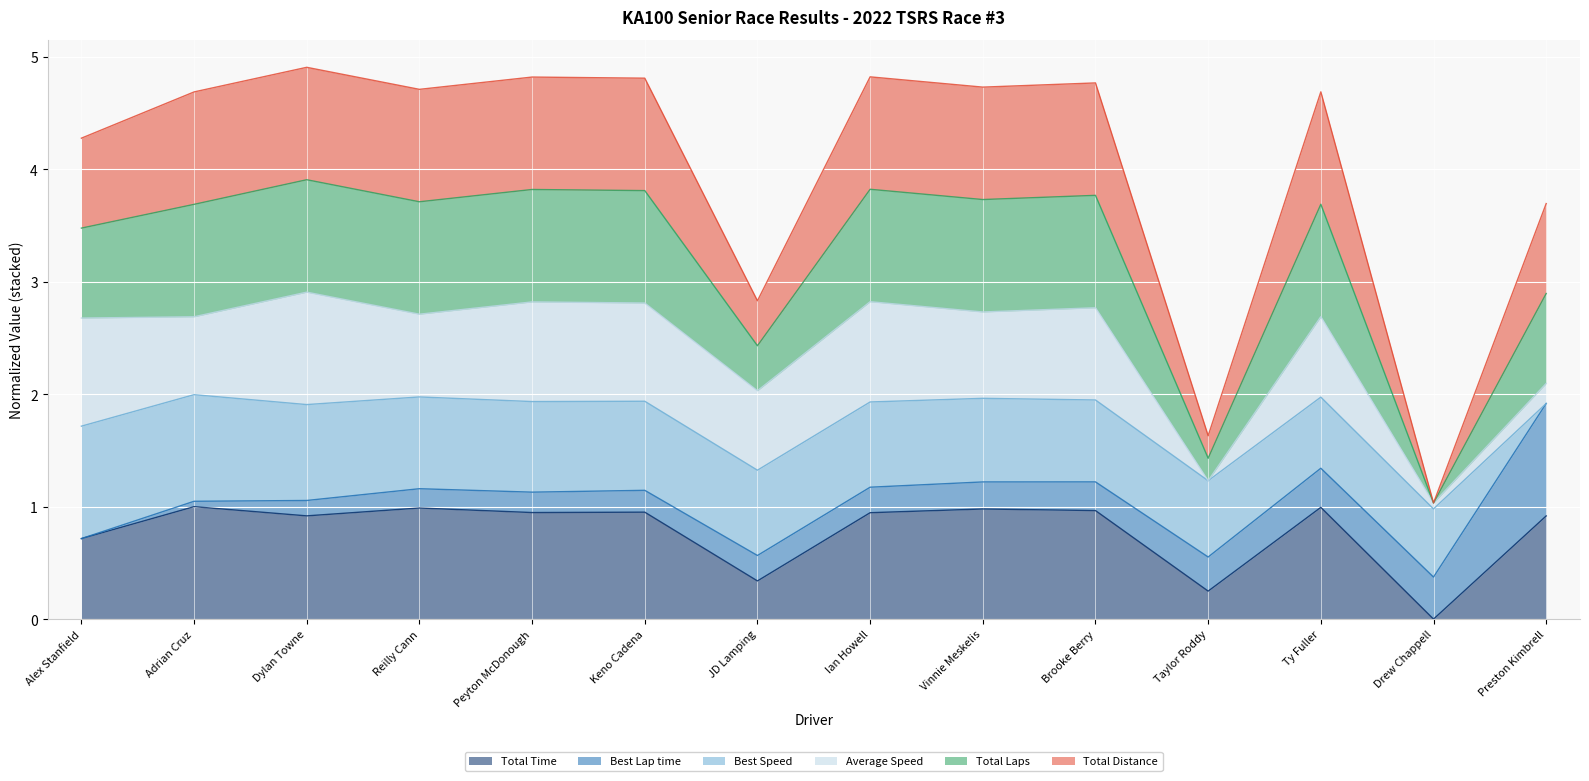

The Total Distance series shows 2.1 at JD Lamping. True or false?

False